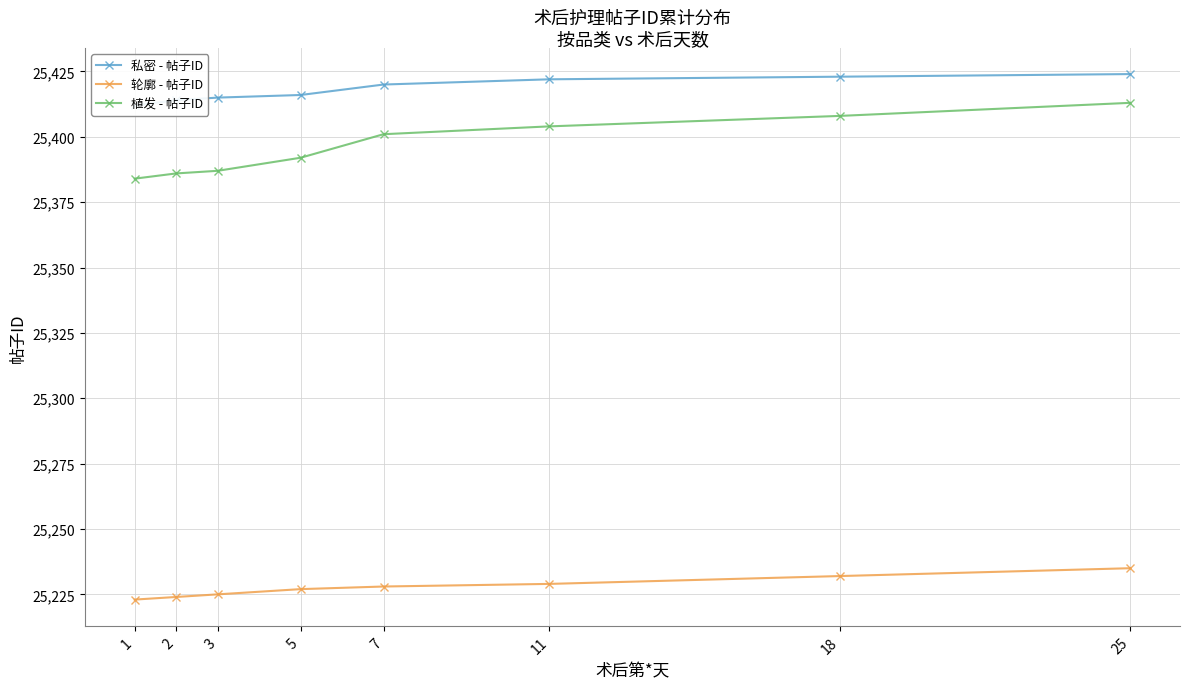

What is the value of the 植发 - 帖子ID point at the 2nd from the left?

25386